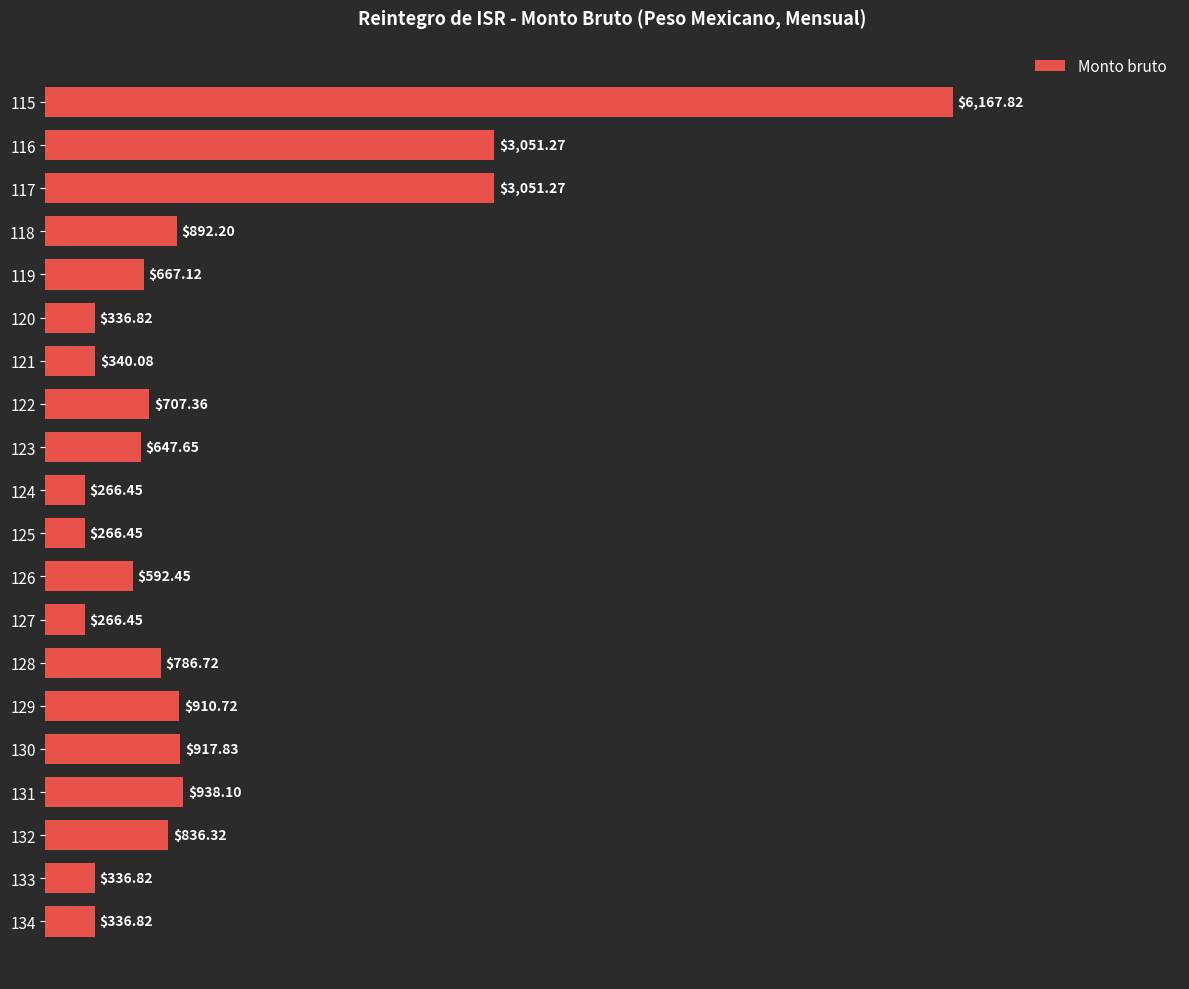

What is the average value?

1115.8